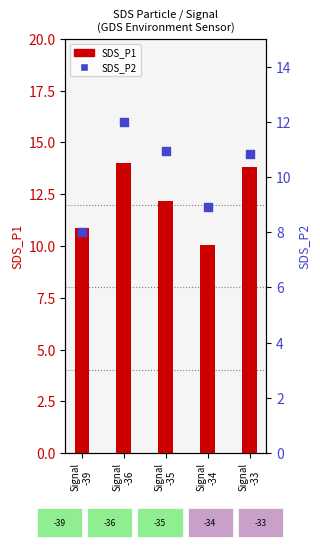

Which series reaches the maximum Y coordinate?

SDS_P1